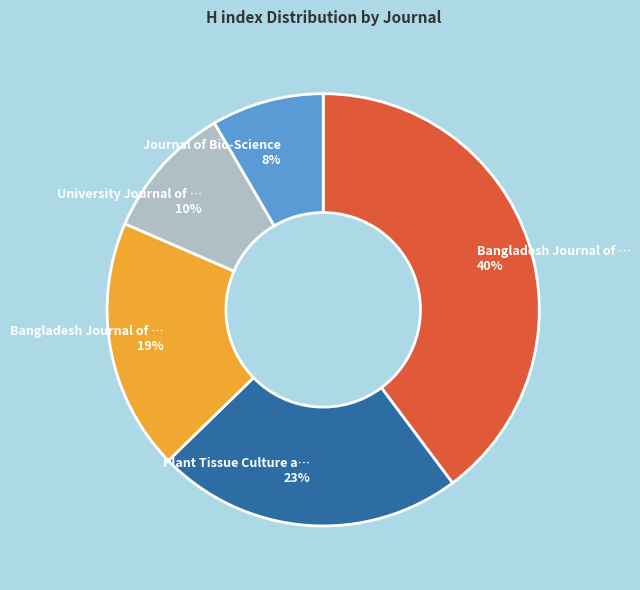

To the nearest percent, what is the average slice percentage?

20%